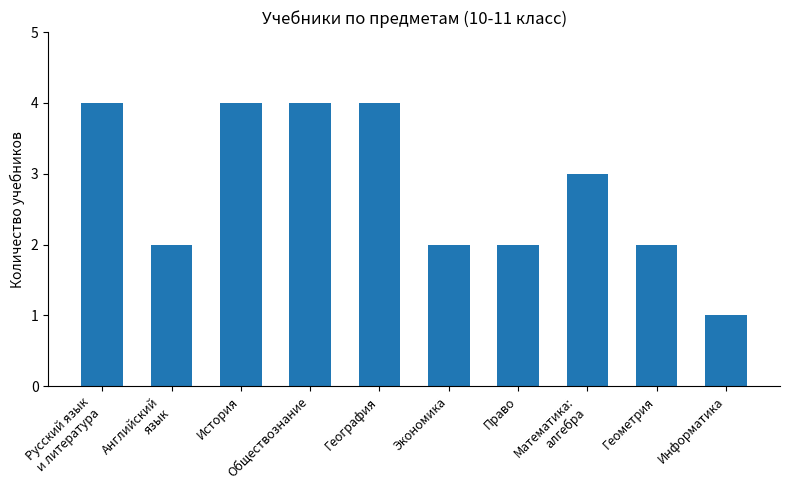

What is the average value?

3